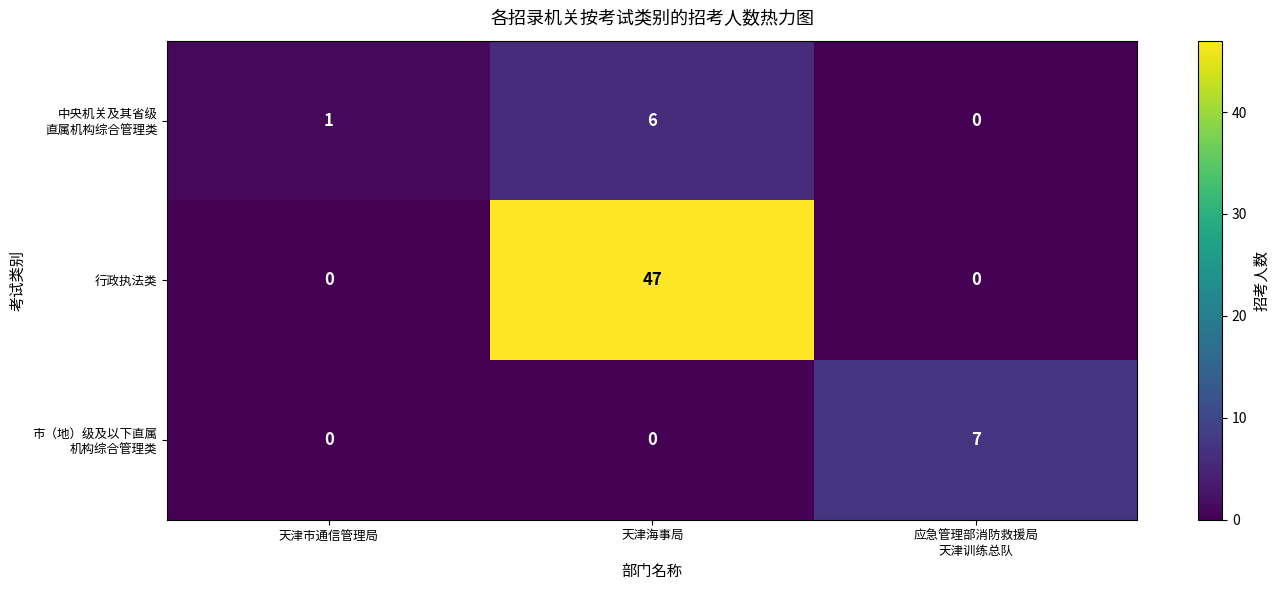

What is the average value of the 行政执法类 series?

16